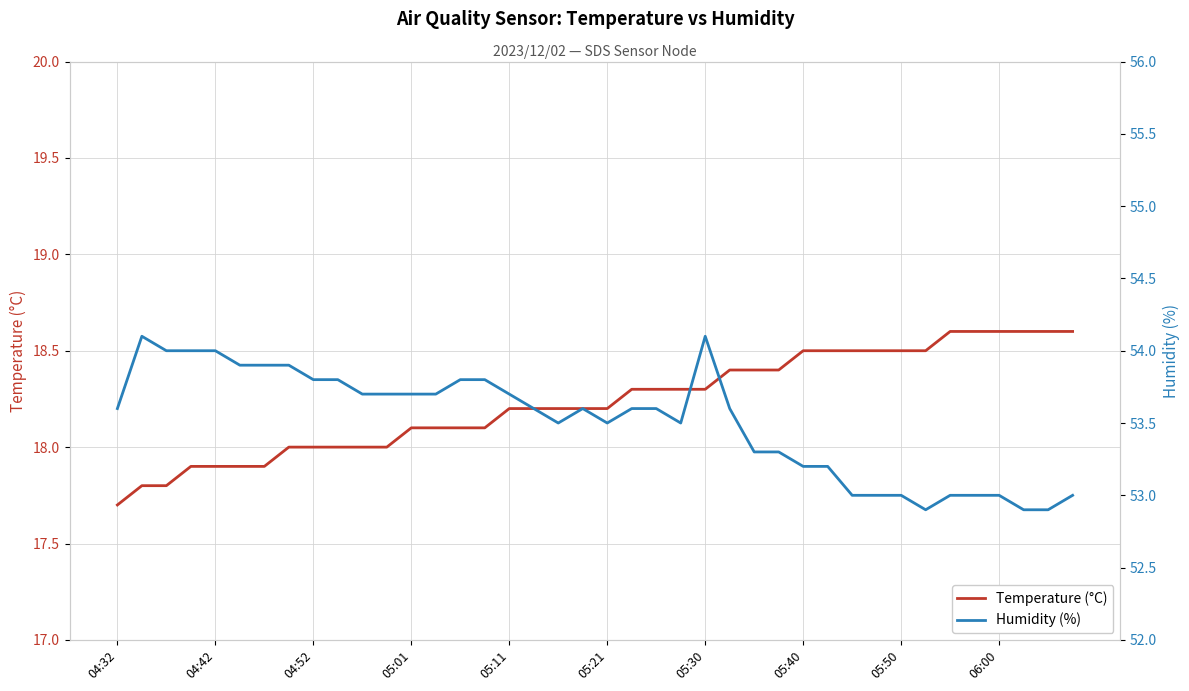

What is the lowest value of the Temperature (°C) series?

17.7